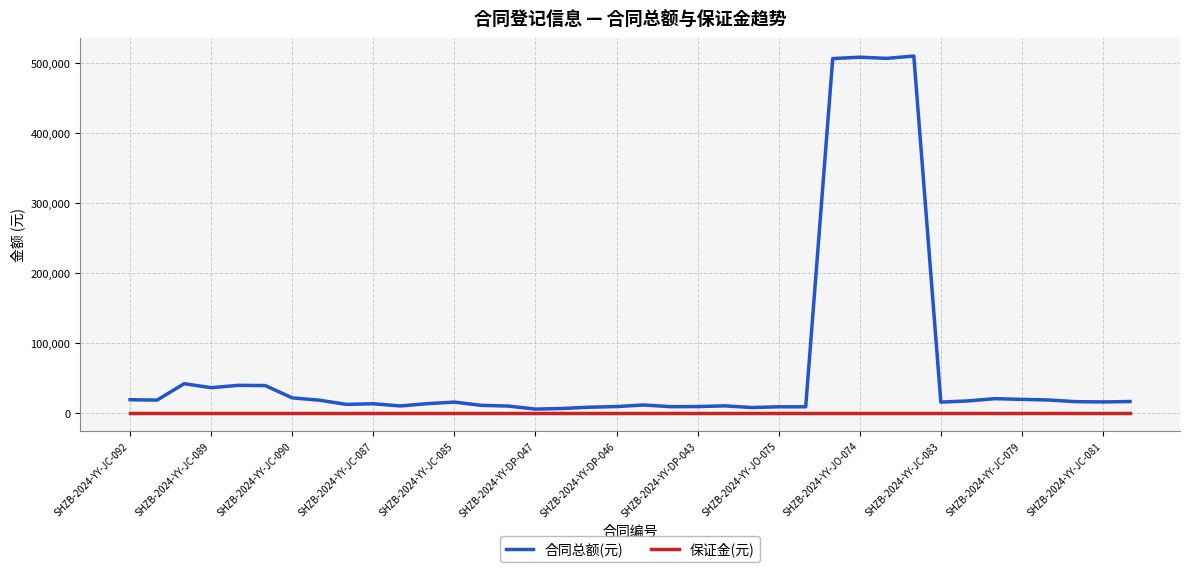

What is the highest value of the 合同总额(元) series?

510213.6